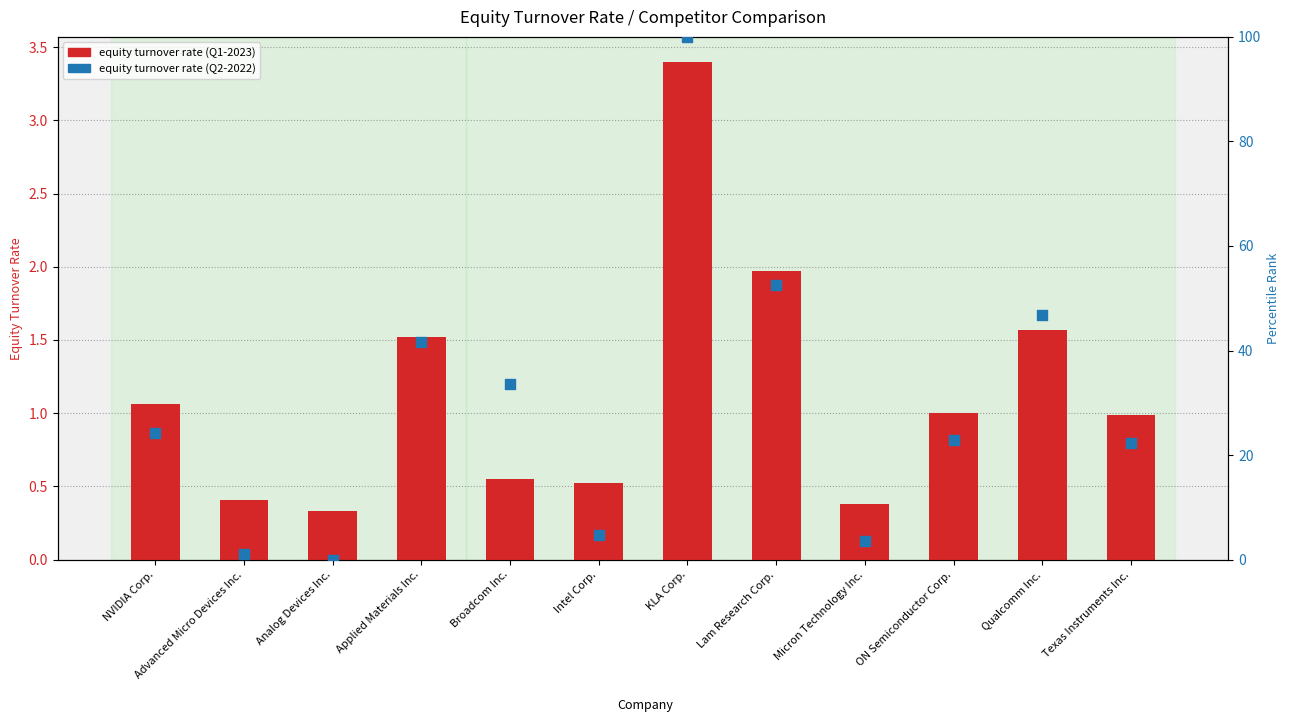

What is the change in value from KLA Corp. to Qualcomm Inc.?

-53.1